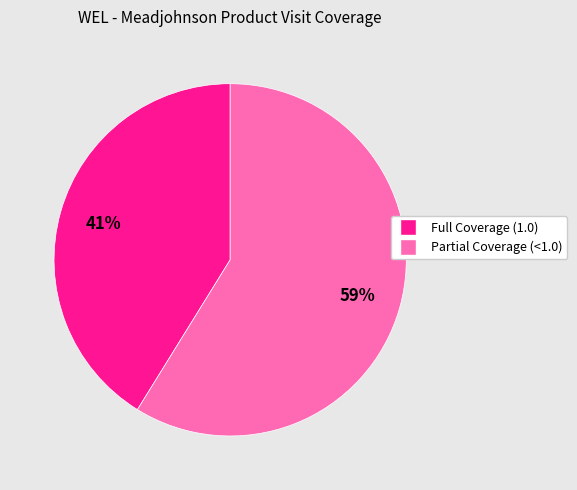

How many slices are in this pie chart?

2